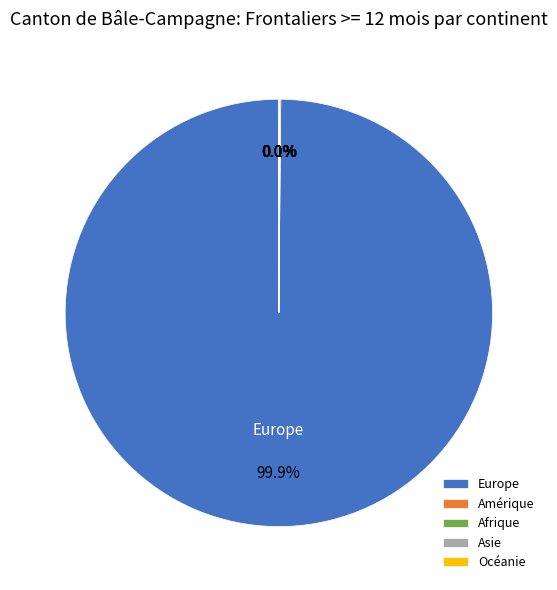

Is there a majority slice in this chart?

Yes